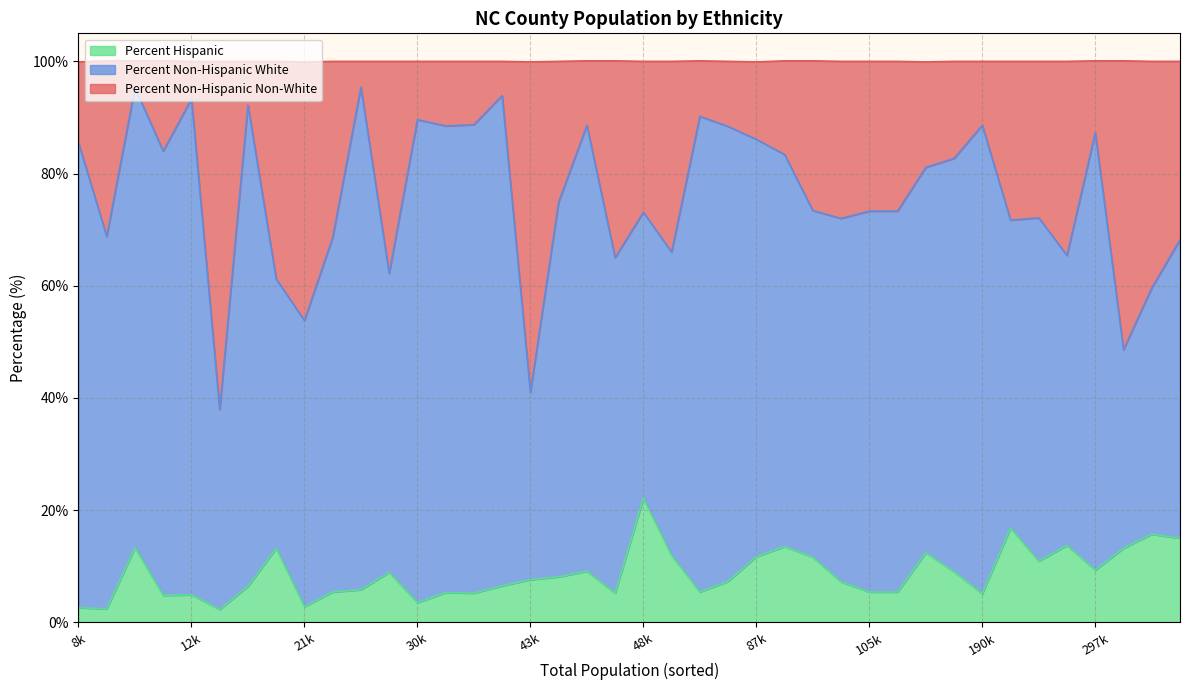

Which category has the highest value in the Percent Hispanic series?

48k